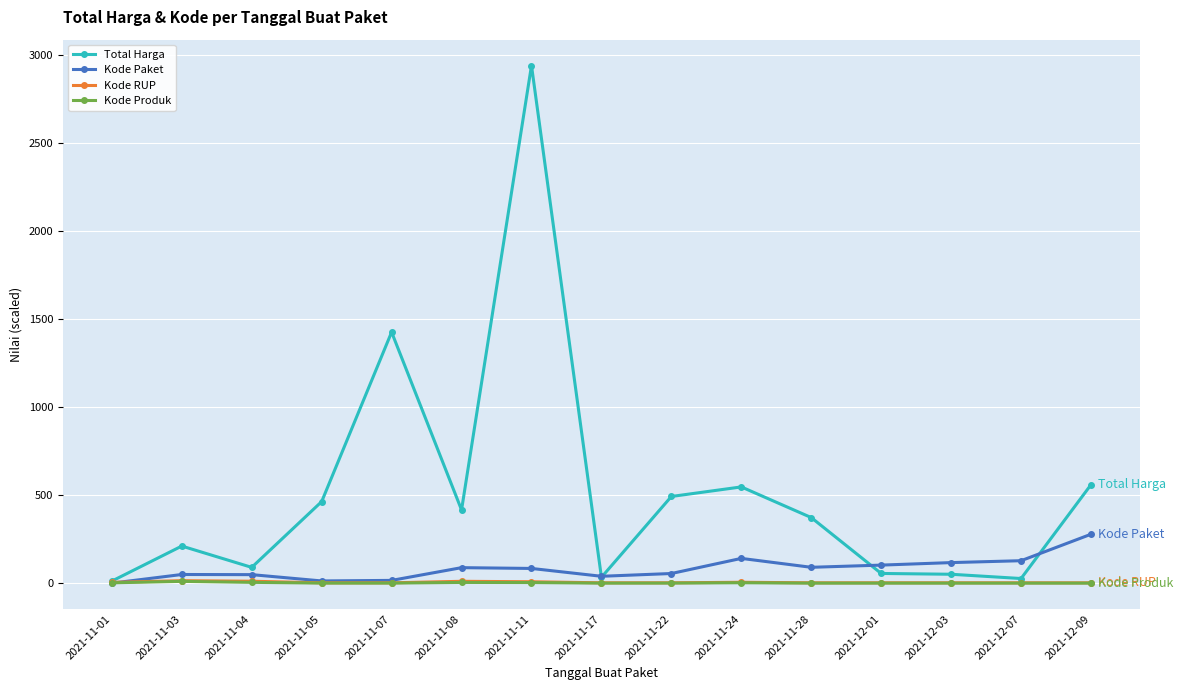

What is the average value of the Kode RUP series?

5.8